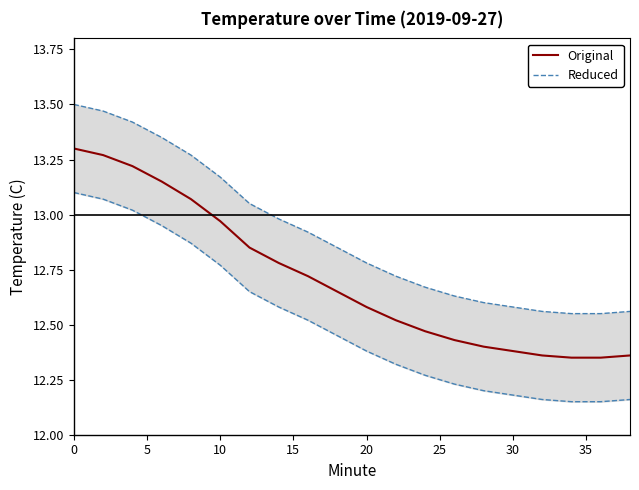

What is the value of the Reduced point at the 1st from the left?

13.5